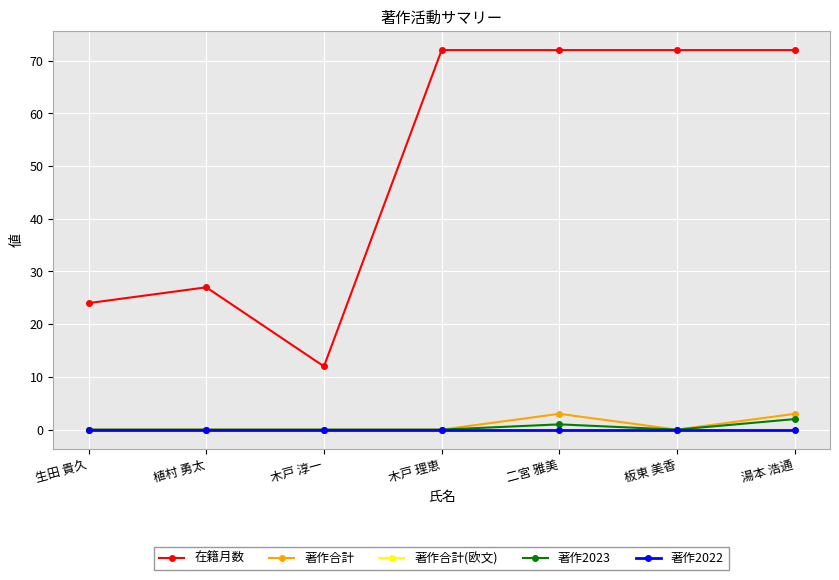

How many lines are shown in the chart?

5